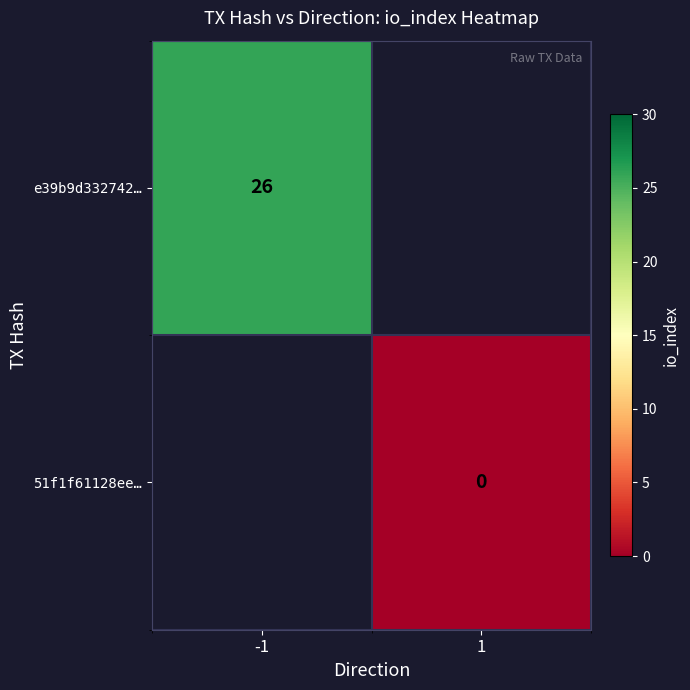

The value of e39b9d332742… at -1 is 26. True or false?

True